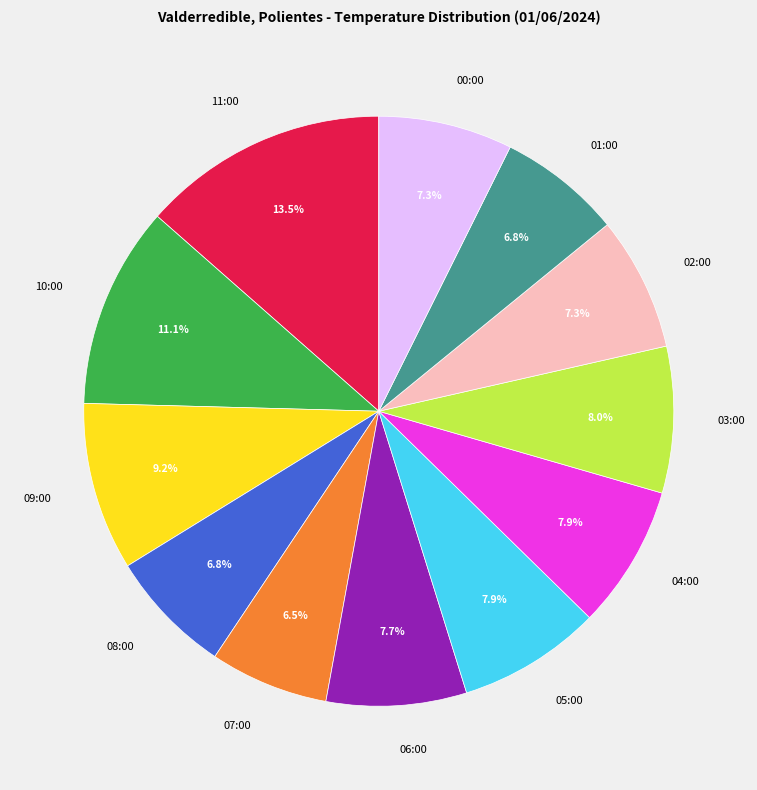

Does 01:00 account for over 50% of the chart?

No